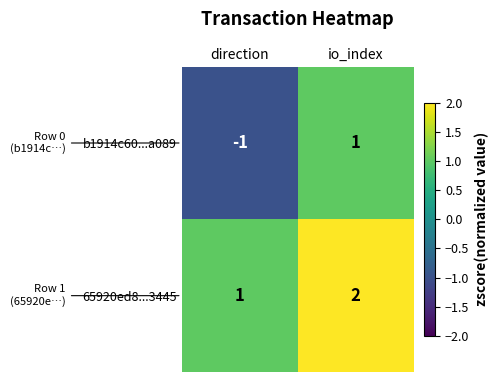

At which label is 65920ed8...3445 closest to 1?

direction